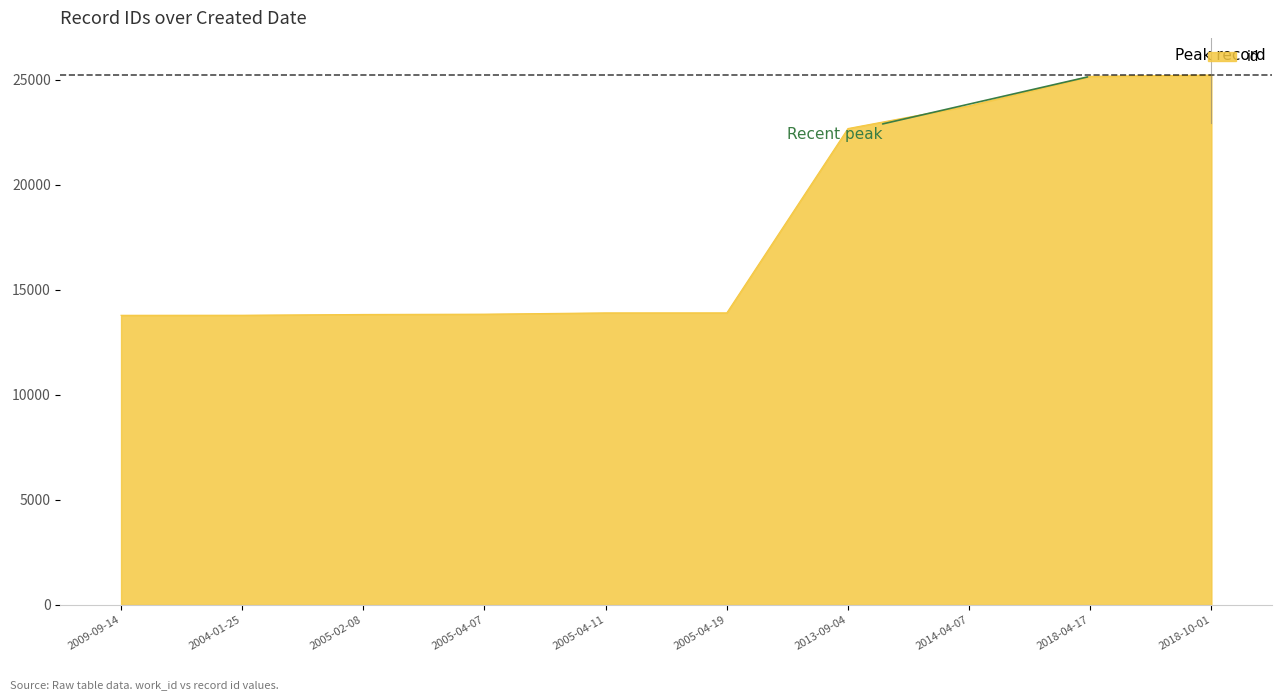

What is the ratio of the value at 2009-09-14 to the value at 2005-04-11?

1.0